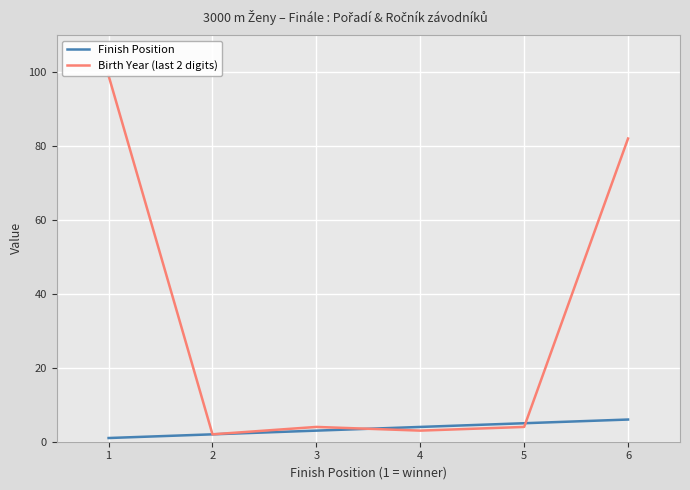

How many lines are shown in the chart?

2